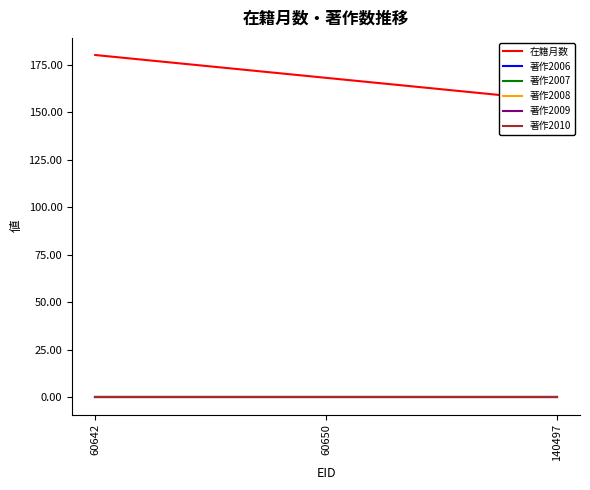

Reading left to right, list all the values displayed in this chart.

在籍月数: 60642=180	60650=168	140497=156
著作2006: 60642=0	60650=0	140497=0
著作2007: 60642=0	60650=0	140497=0
著作2008: 60642=0	60650=0	140497=0
著作2009: 60642=0	60650=0	140497=0
著作2010: 60642=0	60650=0	140497=0